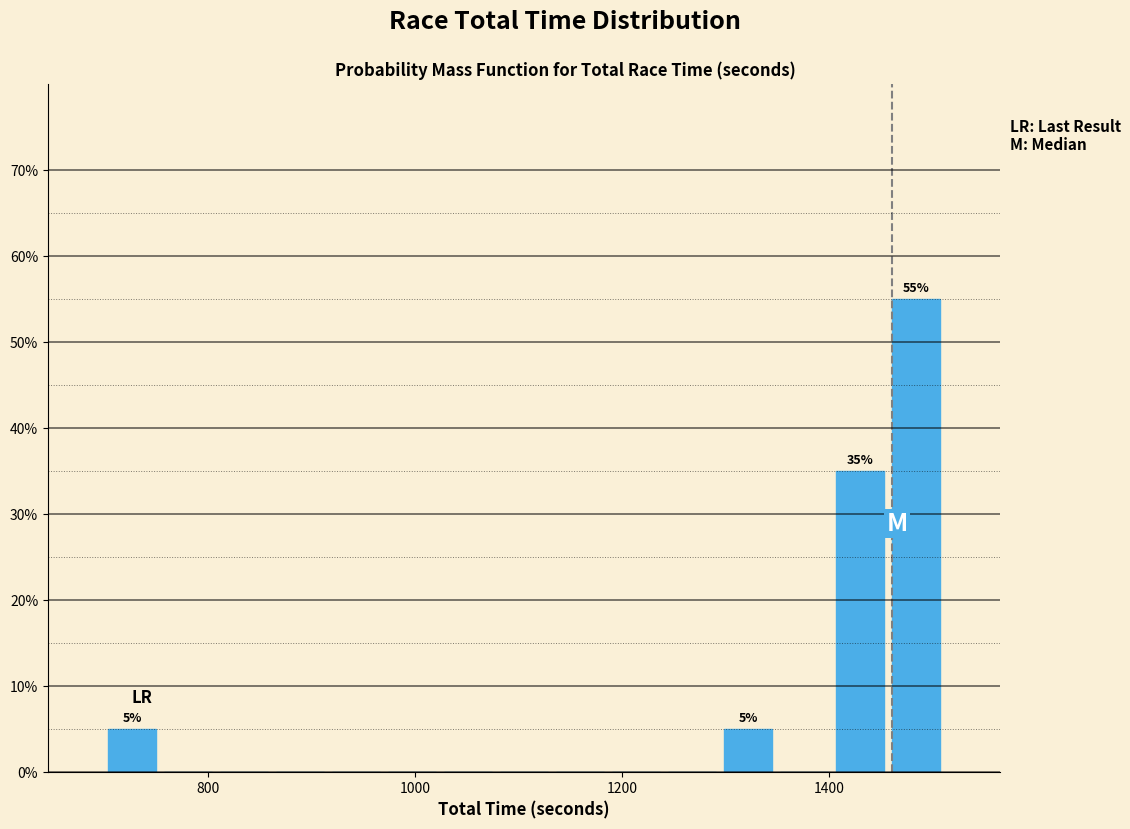

Read against the x-axis, roughly where is the centre of the tallest bar?

1480